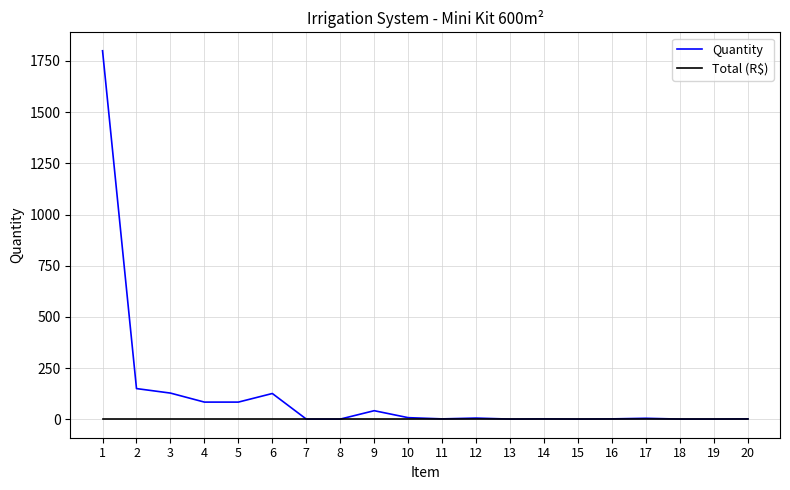

At which category is the sum across all series the highest?

1